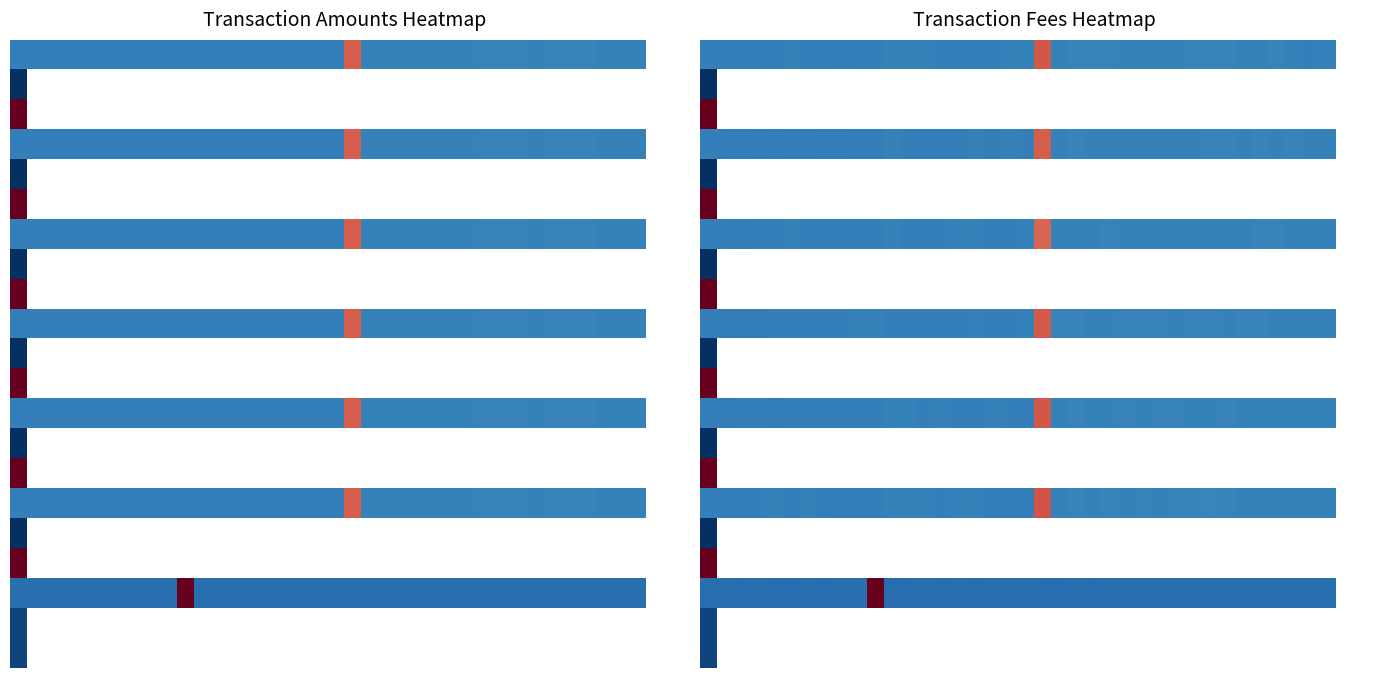

How many series are shown in this chart?

21